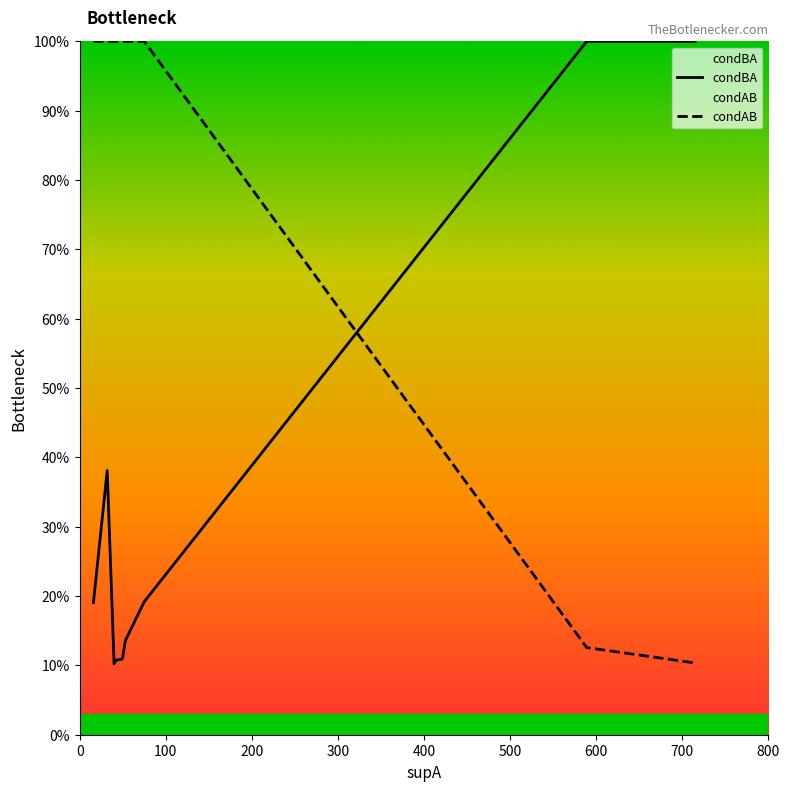

Rank the categories by condBA value from lowest to highest.

4, 9, 5, 8, 1, 0, 6, 7, 2, 15, 3, 12, 16, 13, 14, 10, 11